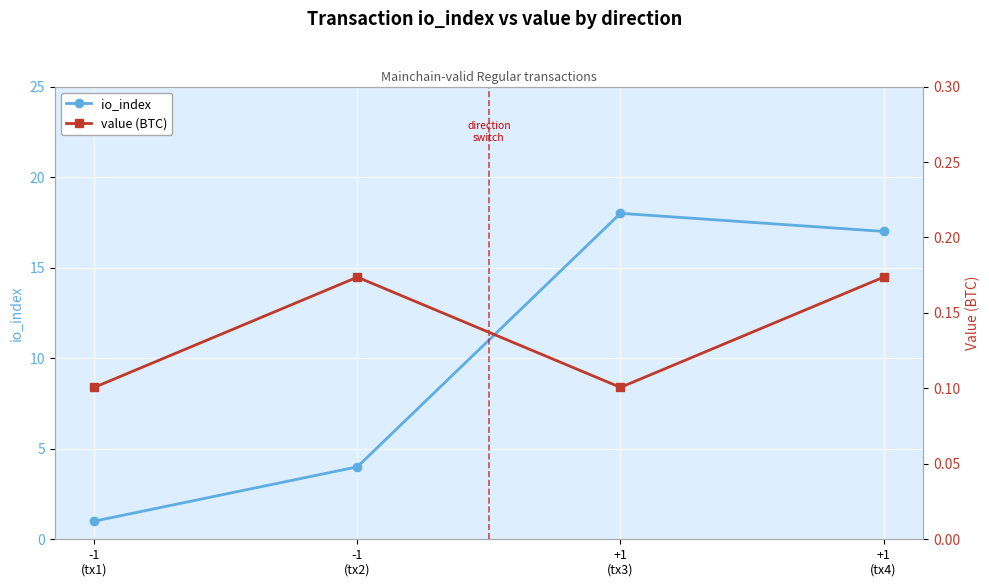

Between -1
(tx1) and +1
(tx4), which series saw the biggest shift?

io_index